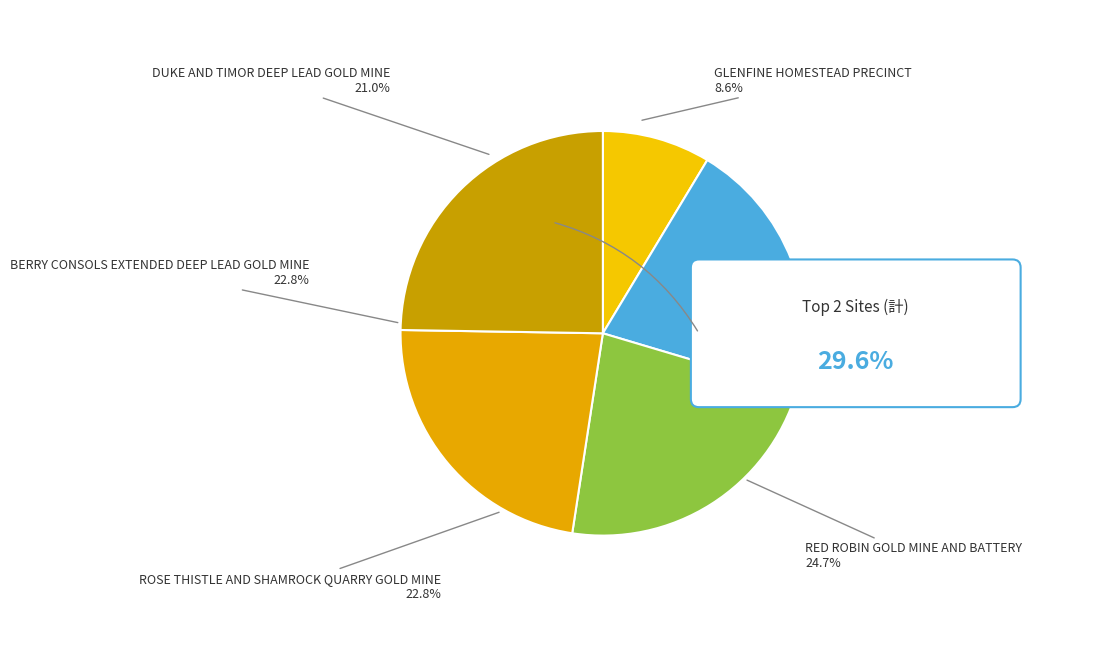

Rank the categories by value from highest to lowest.

RED ROBIN GOLD
MINE AND BATTERY, ROSE THISTLE AND
SHAMROCK QUARRY GOLD MINE, BERRY CONSOLS EXTENDED
DEEP LEAD GOLD MINE, DUKE AND TIMOR
DEEP LEAD GOLD MINE, GLENFINE HOMESTEAD
PRECINCT